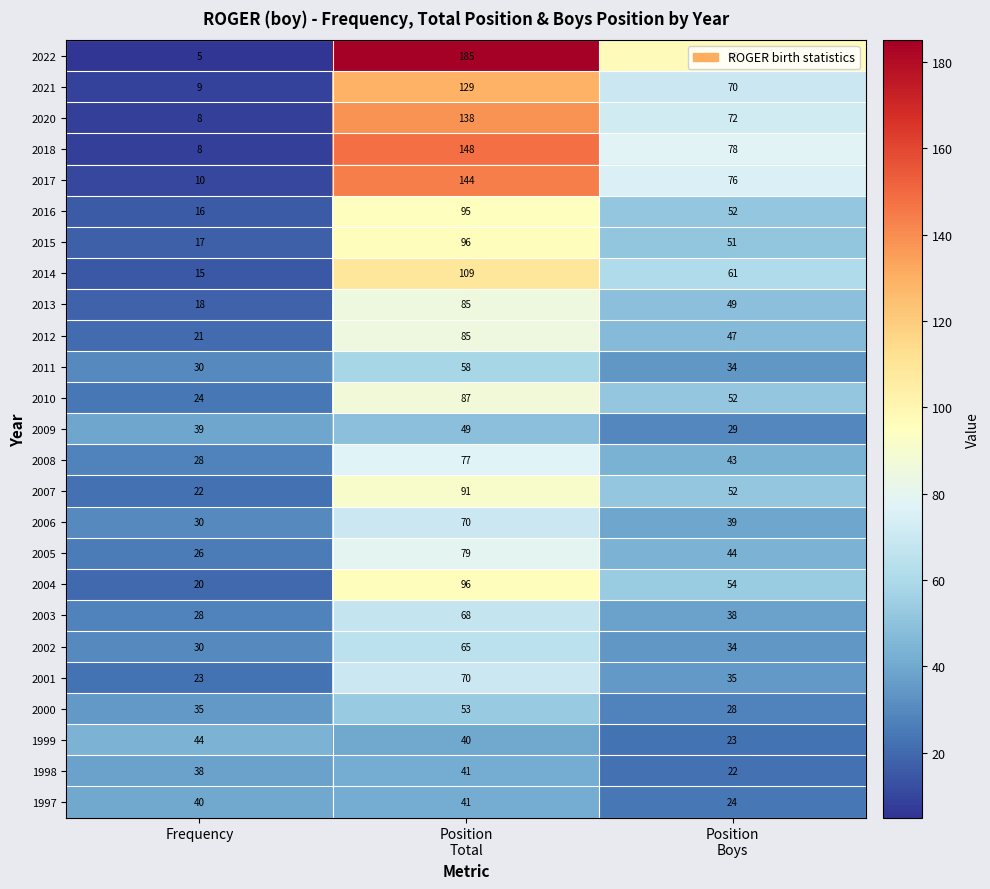

What is the difference between the highest and lowest values at Frequency?

39